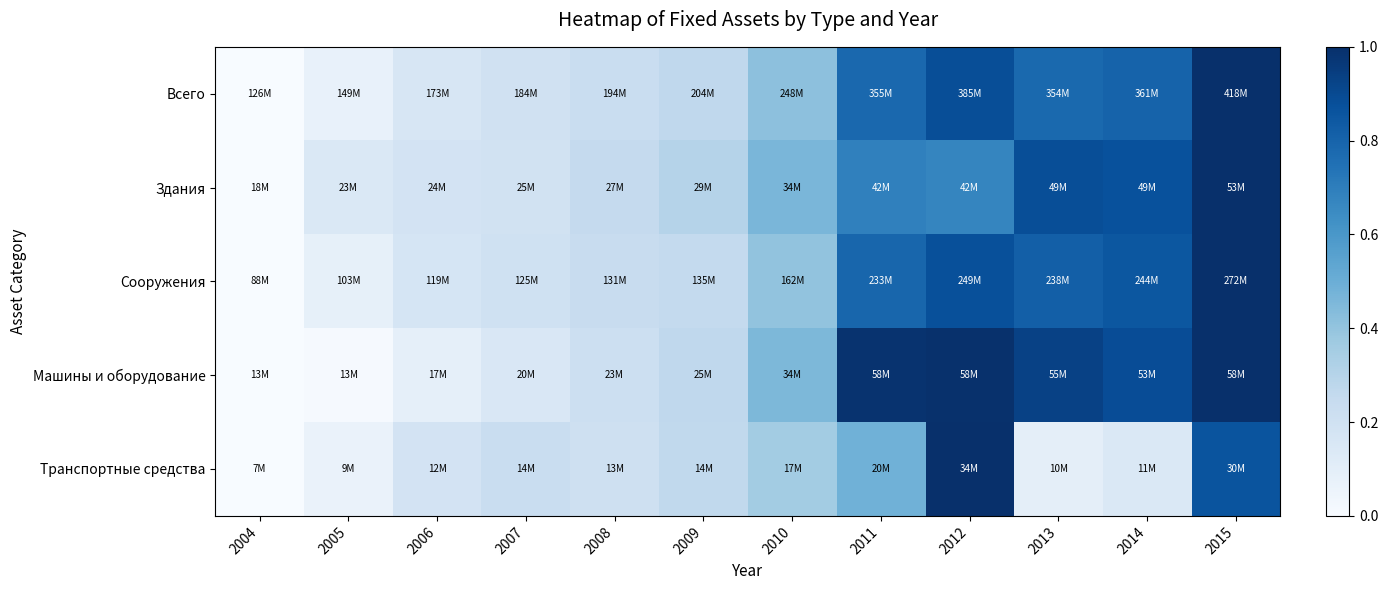

Between 2004 and 2005, which is larger?

2005